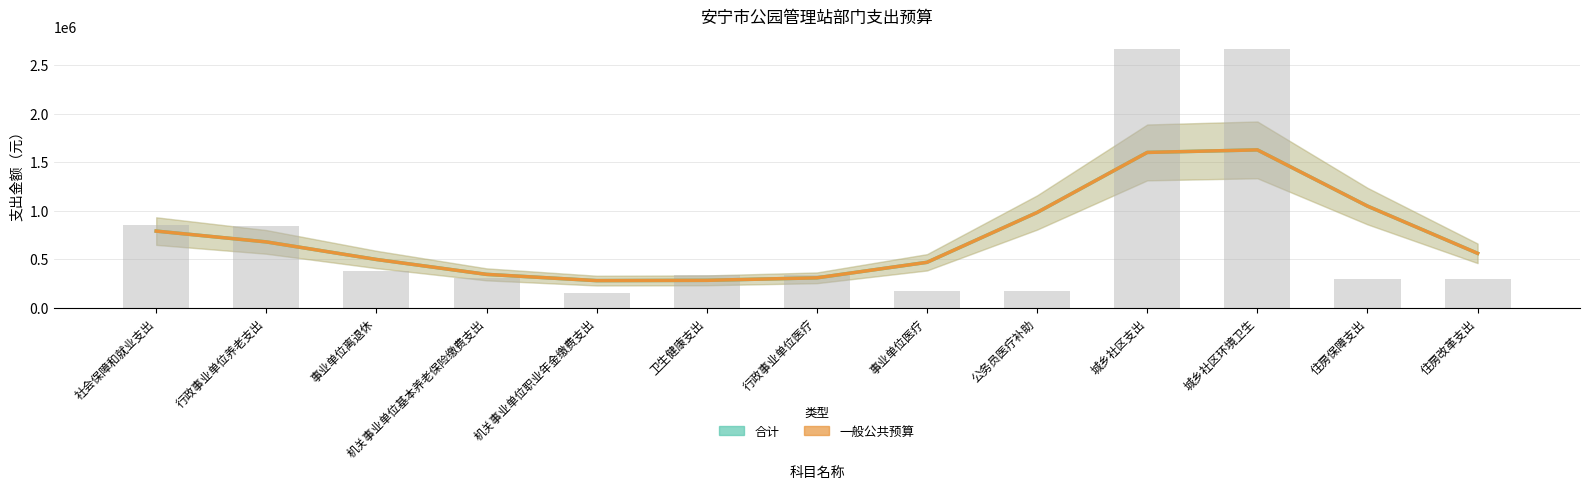

What is the change in value from 行政事业单位养老支出 to 机关事业单位职业年金缴费支出?

-685180